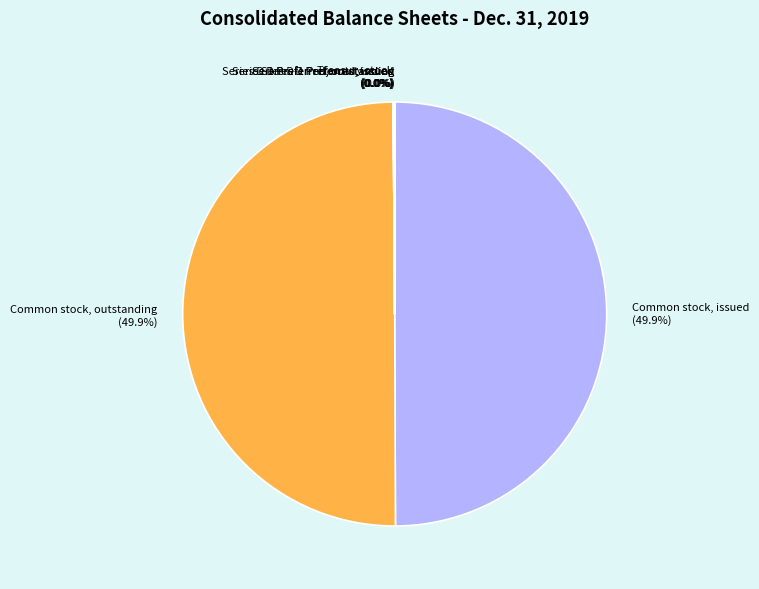

Does any single category account for the majority?

No